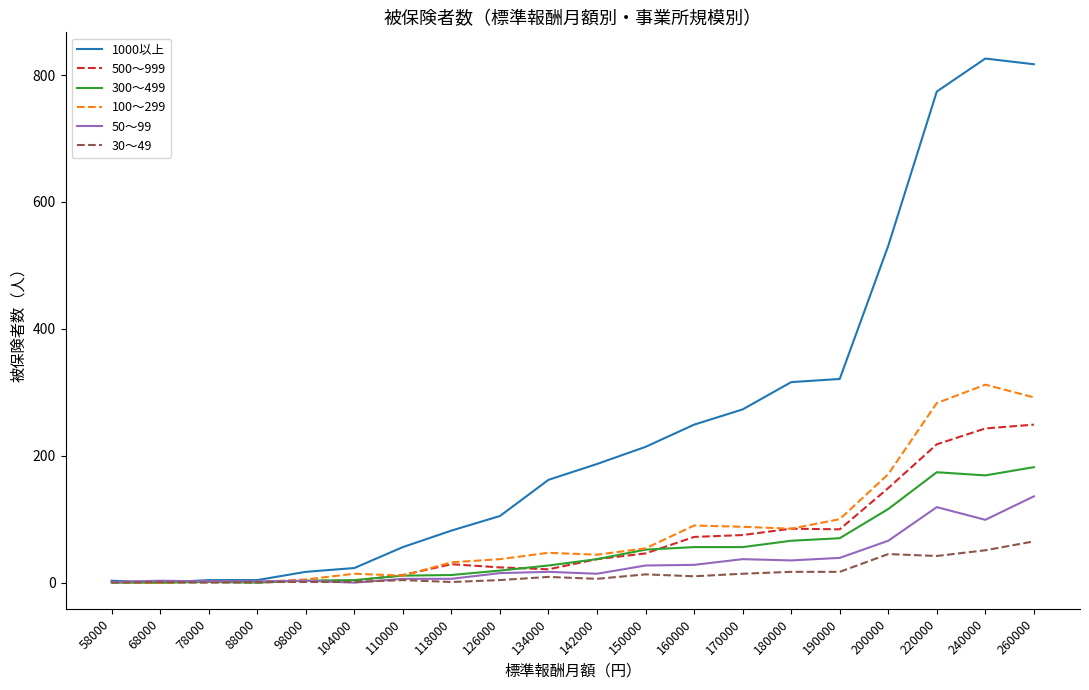

What are all the series names shown in the legend?

1000以上, 500～999, 300～499, 100～299, 50～99, 30～49